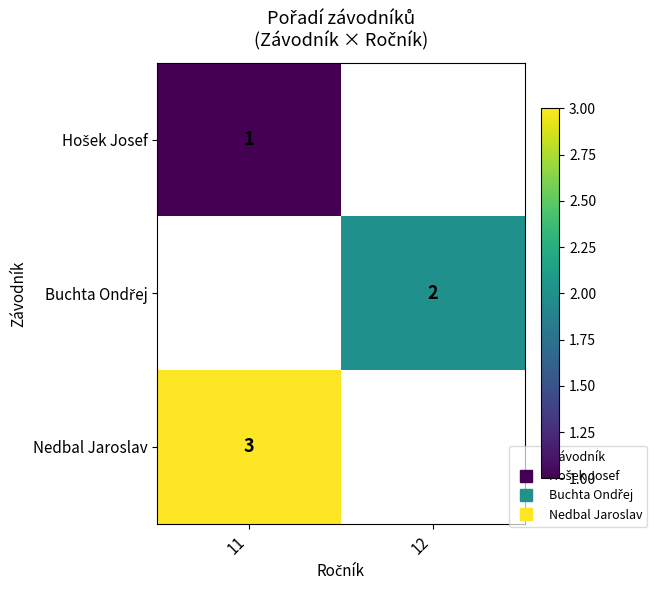

Read the Nedbal Jaroslav value at 11.

3.0